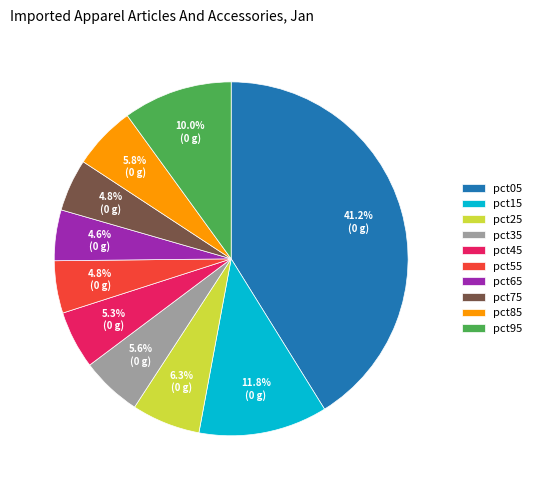

Is there any slice that represents more than half of the pie?

No